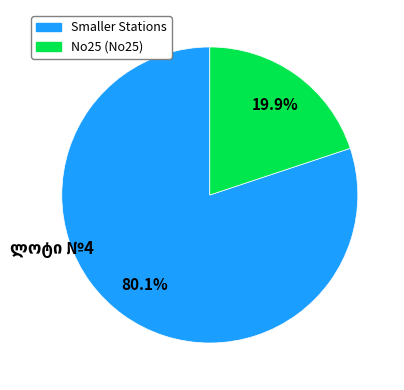

Is there a majority slice in this chart?

Yes